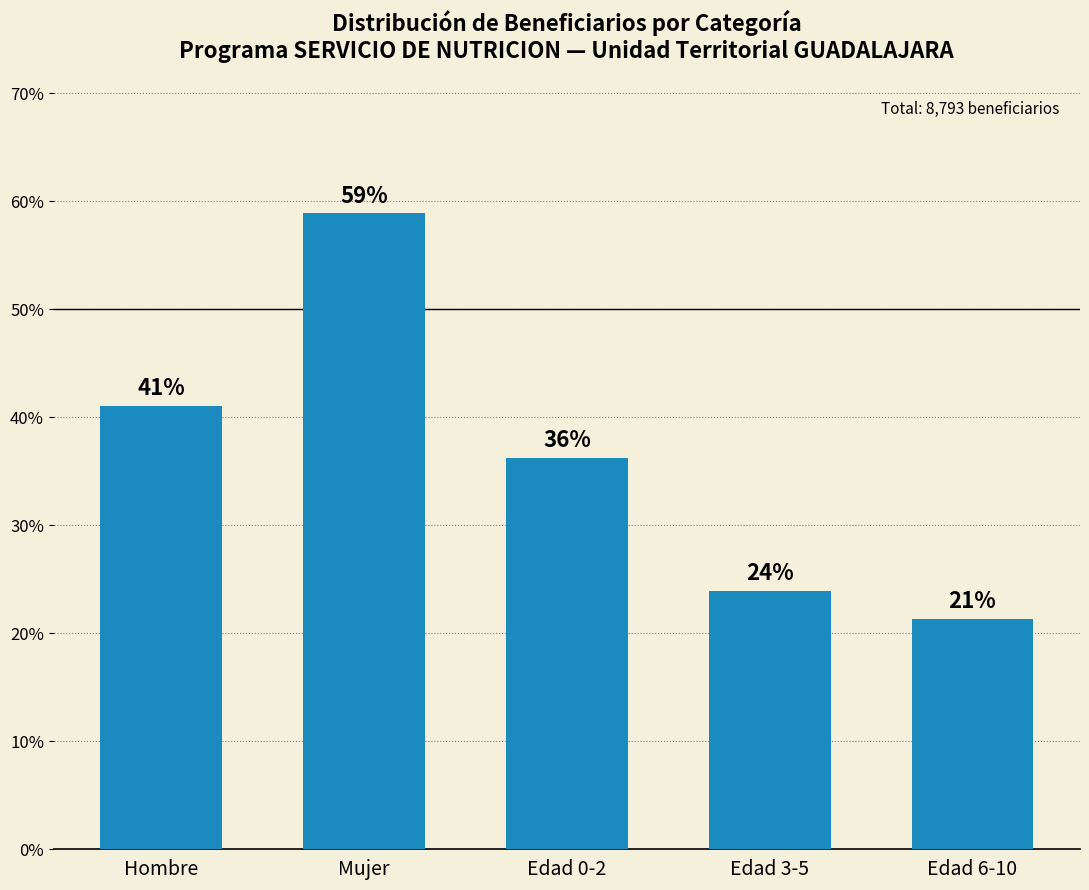

Which has a higher value, Hombre or Mujer?

Mujer